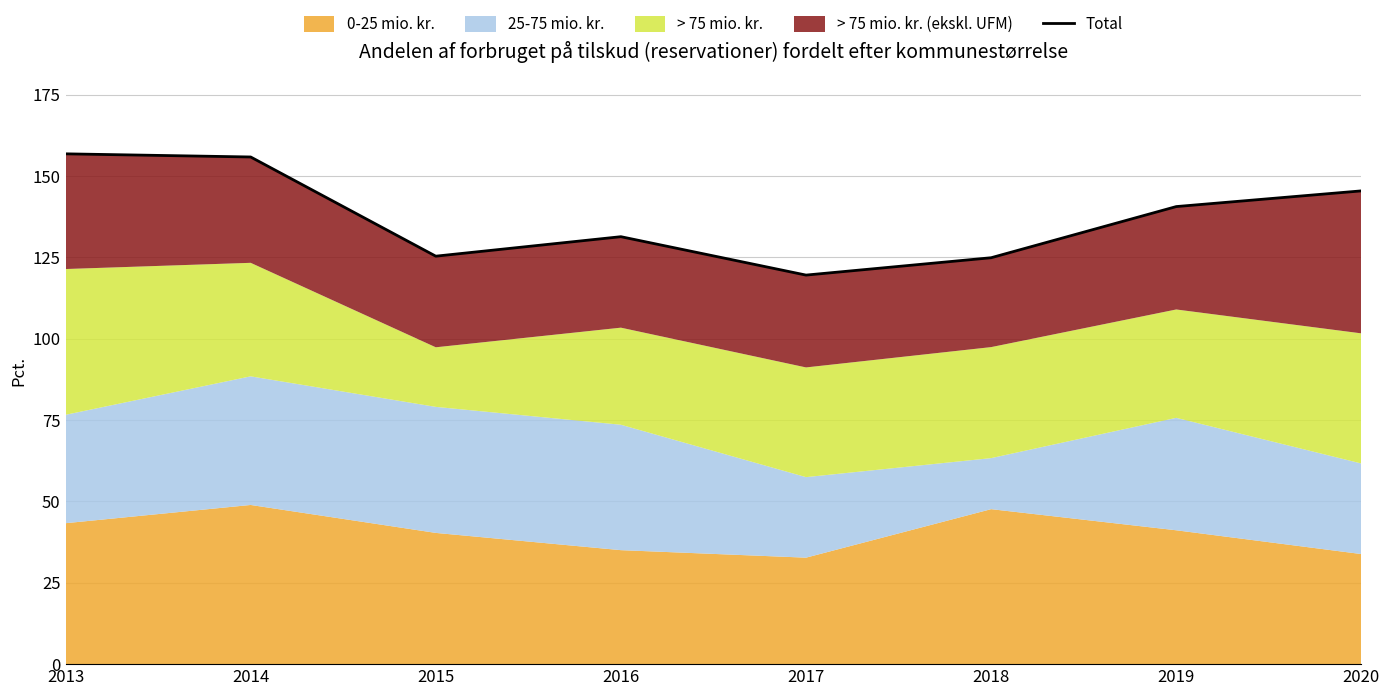

Does the chart display data point markers on the line(s)?

No